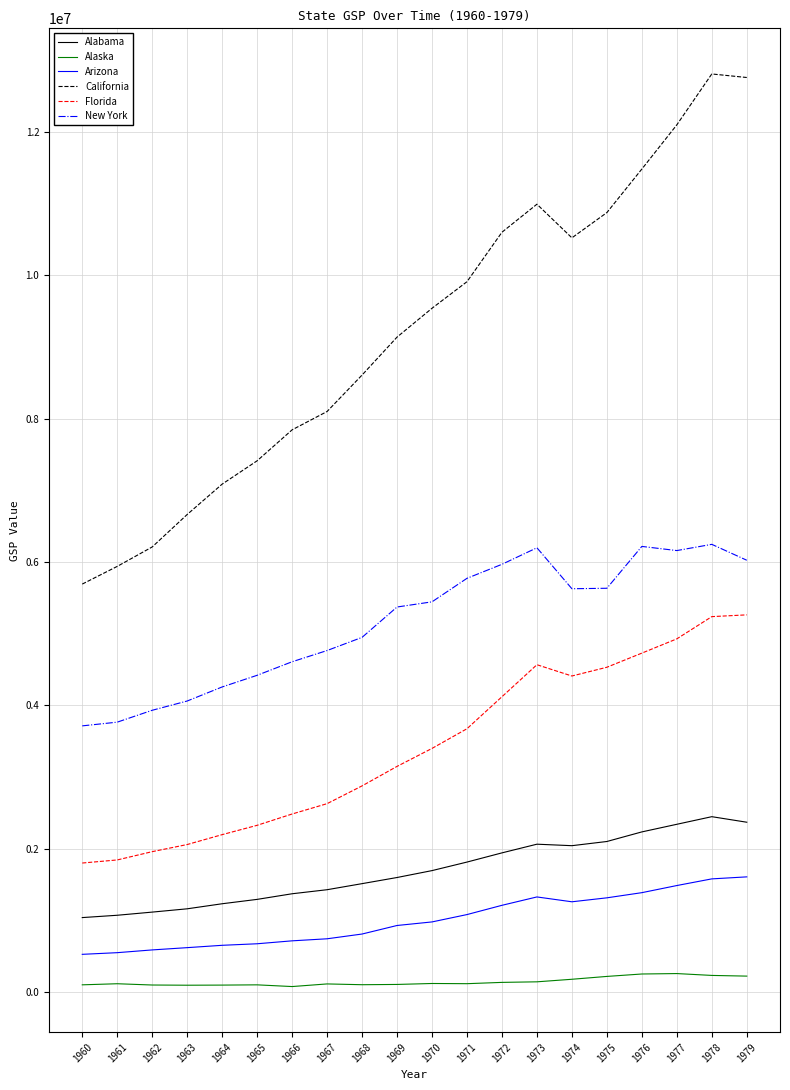

Is this an area chart (filled region under the line)?

No